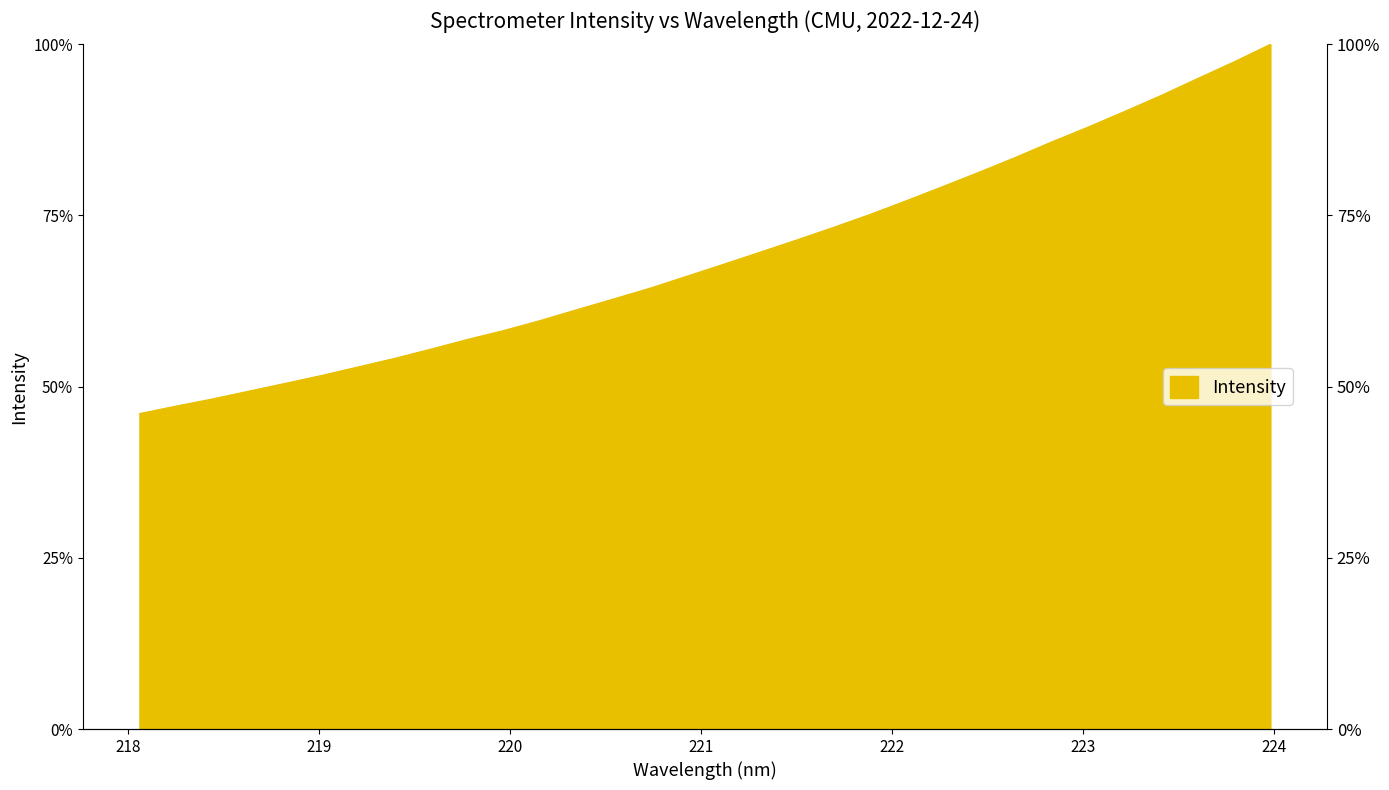

At which category does the chart reach its peak across all series?

223.9802